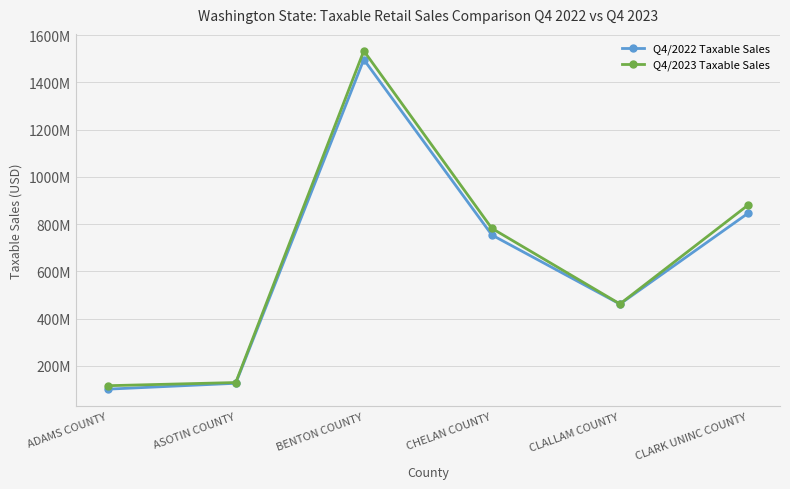

What are all the series names shown in the legend?

Q4/2022 Taxable Sales, Q4/2023 Taxable Sales